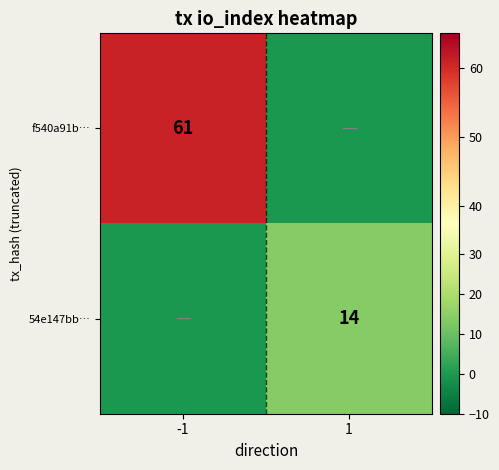

The value of 54e147bb… at 1 is 20. True or false?

False